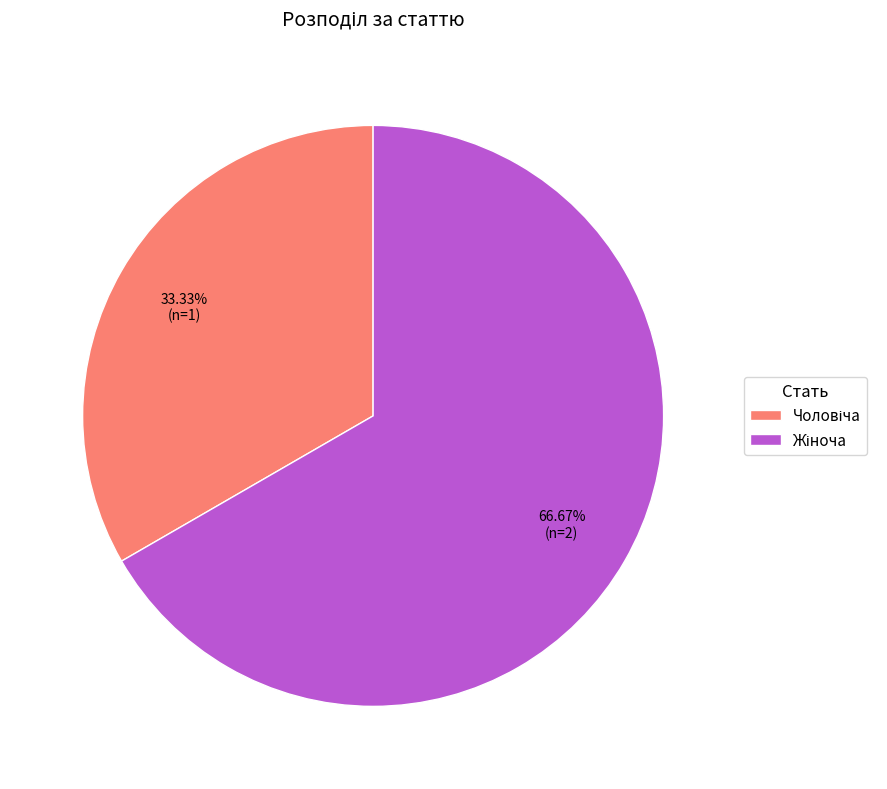

Is there a majority slice in this chart?

Yes